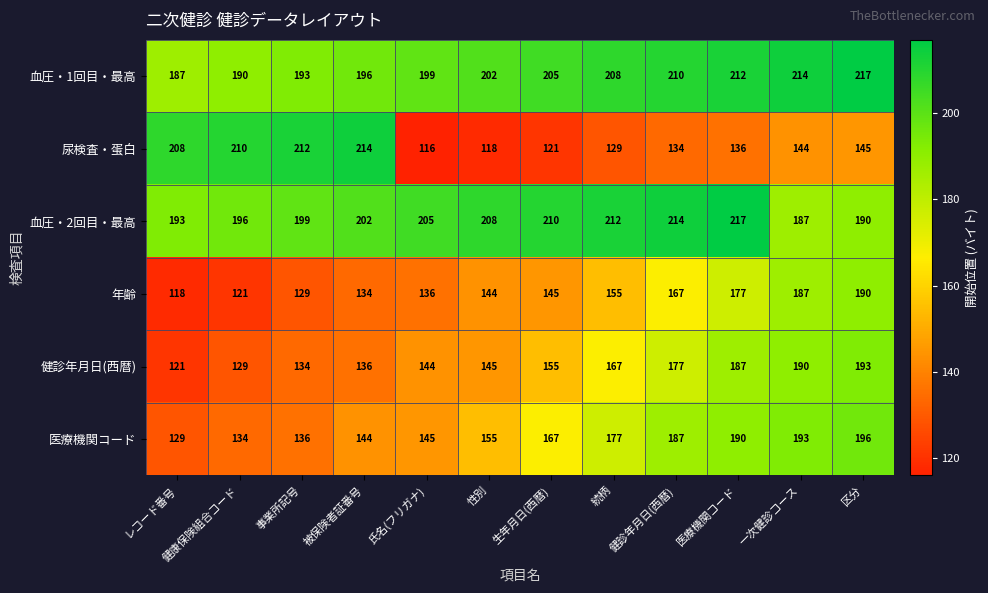

What is the difference between the 尿検査・蛋白 values at 性別 and 健診年月日(西暦)?

16